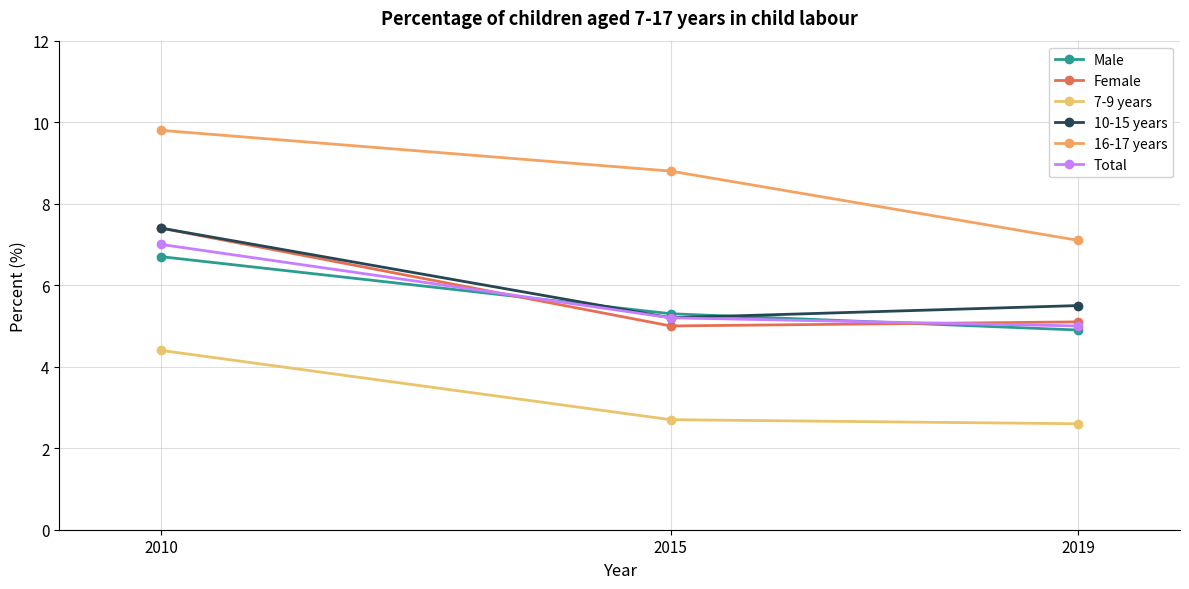

Which has a higher value, 2010 or 2019?

2010